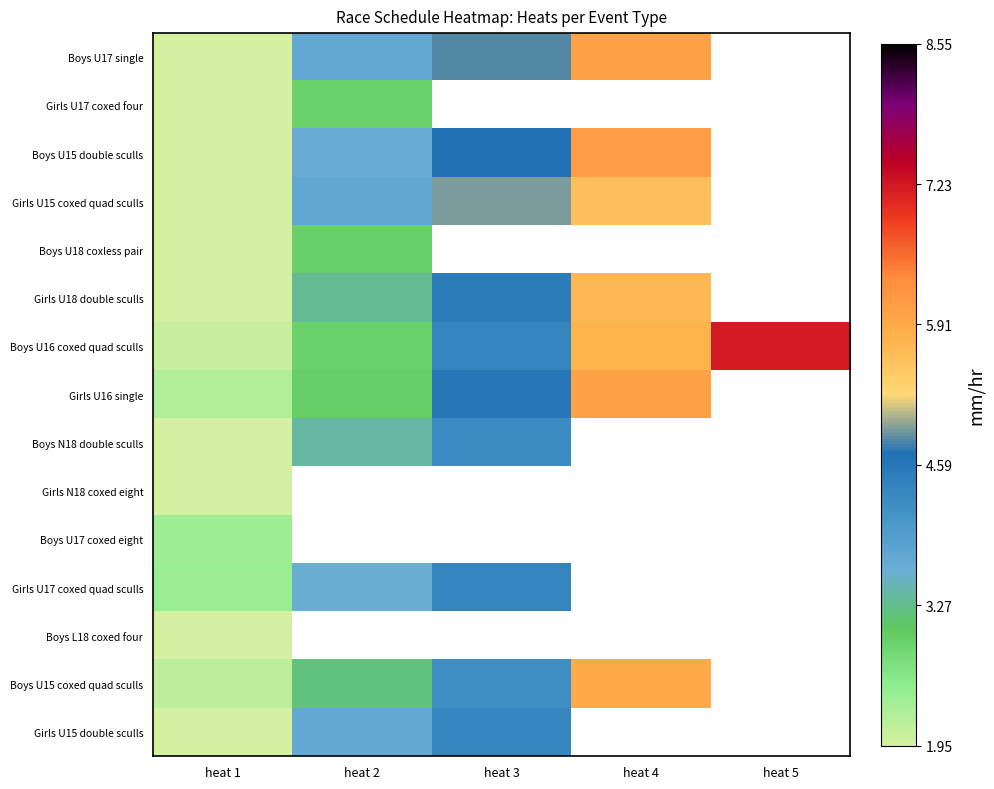

How many positive values does the Boys U17 coxed eight series have?

1